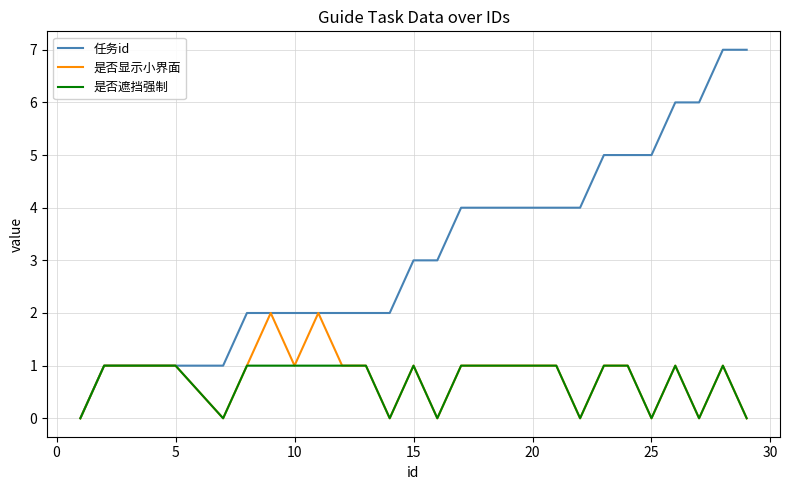

Count the number of data series in this chart.

3